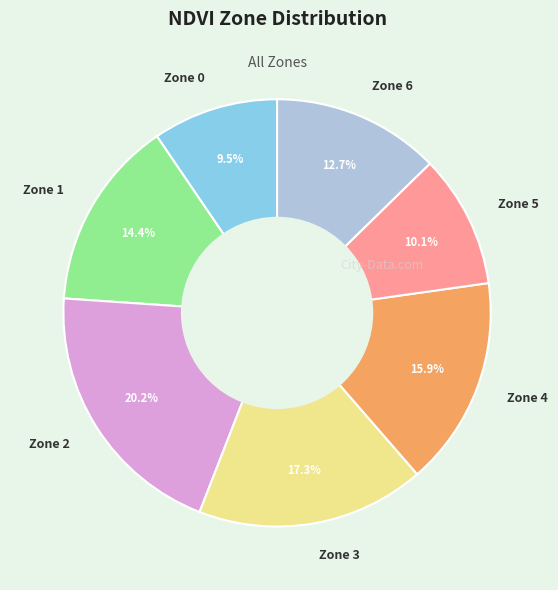

To the nearest percent, what is the difference between the largest and smallest slice percentages?

11%